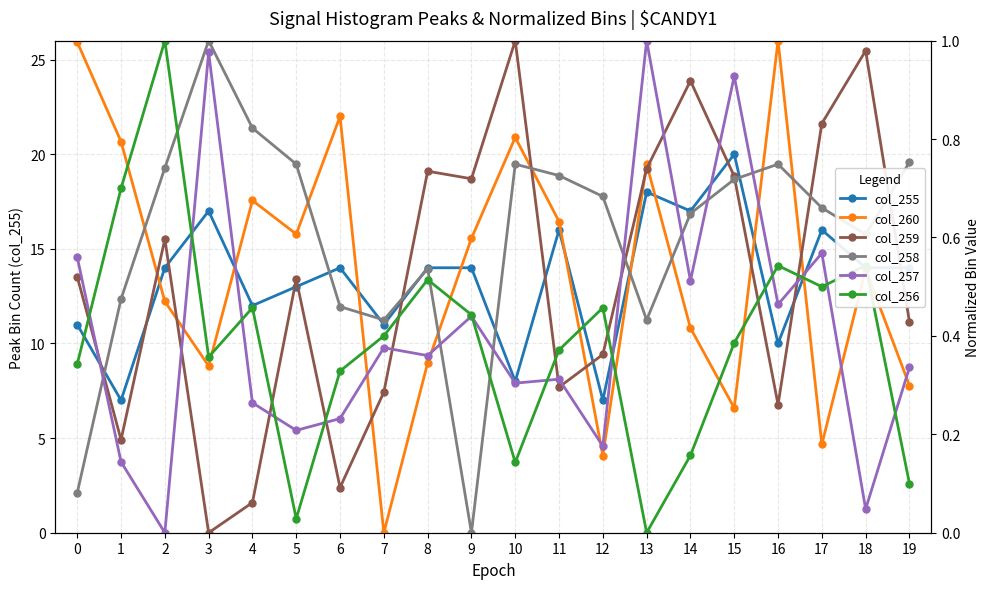

True or false: col_255 and col_260 cross at least once.

False